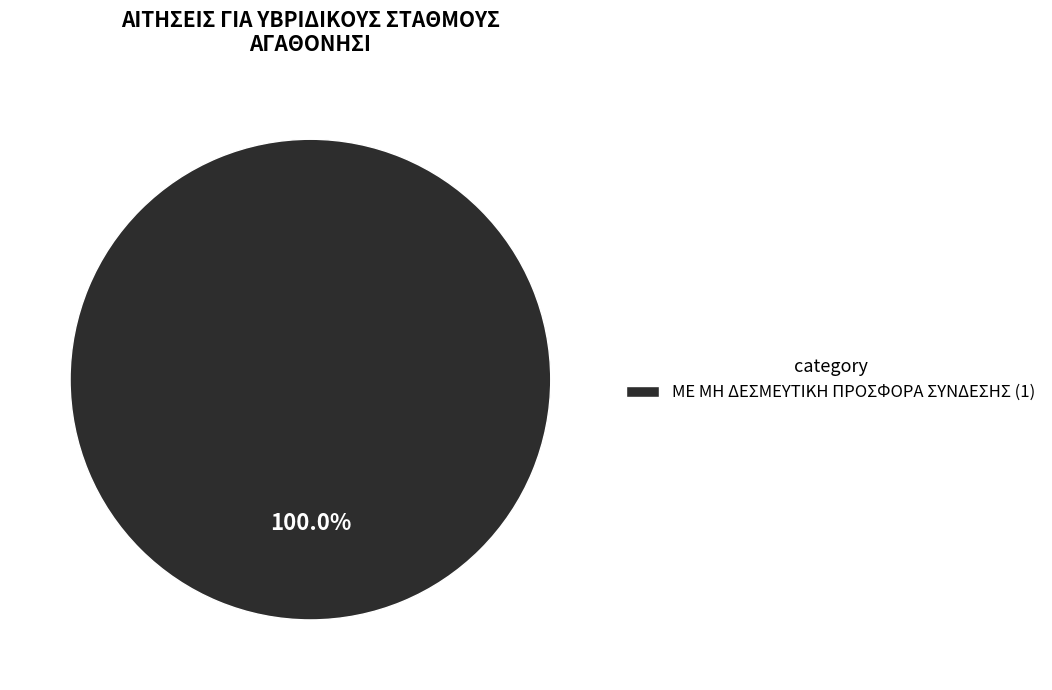

Count the number of slices in the pie.

1